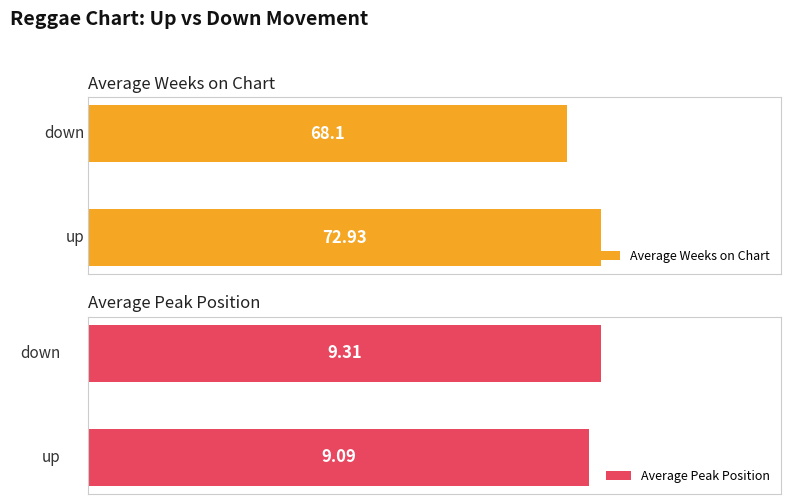

At down, list the series in order from largest to smallest.

Average Weeks on Chart, Average Peak Position